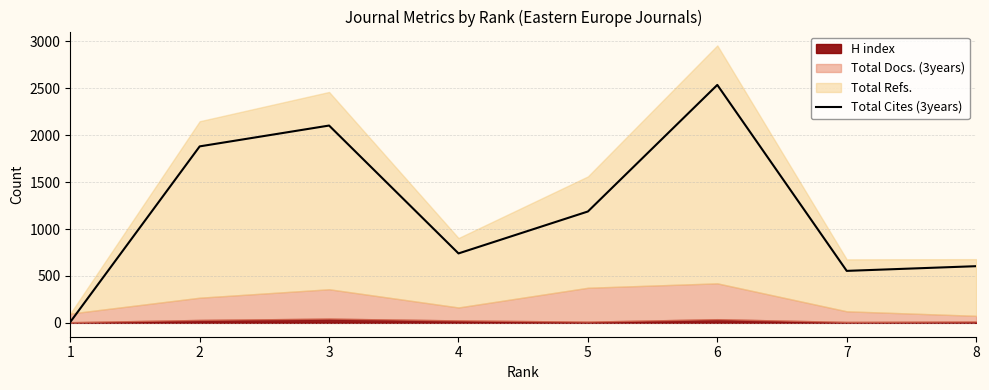

How many lines are shown in the chart?

1